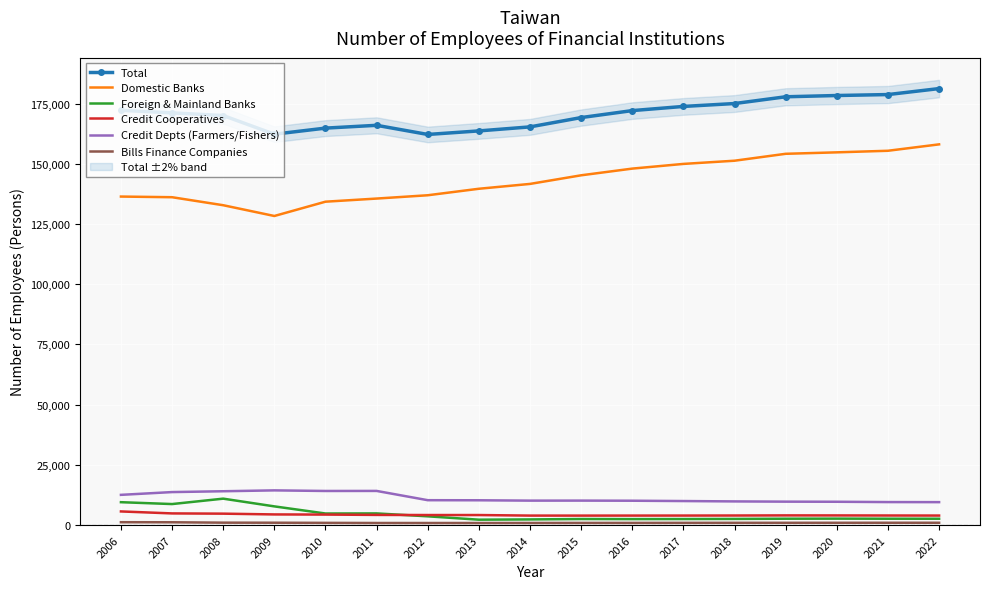

Between 2006 and 2020, which series saw the biggest shift?

Domestic Banks